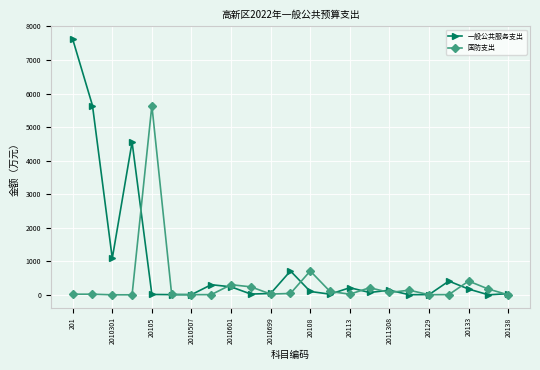

What is the maximum value for 一般公共服务支出?

7621.6